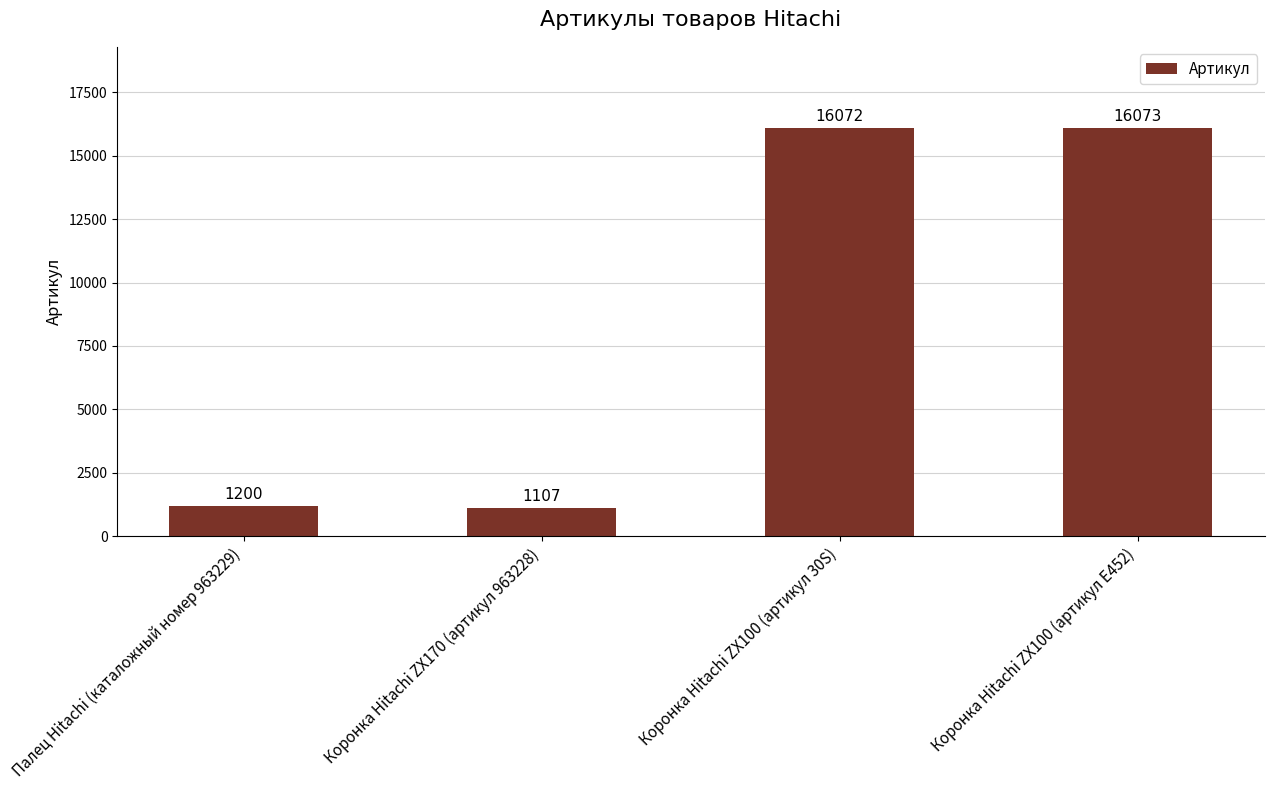

What is the label of the 3rd bar from the right?

Коронка Hitachi ZX170 (артикул 963228)